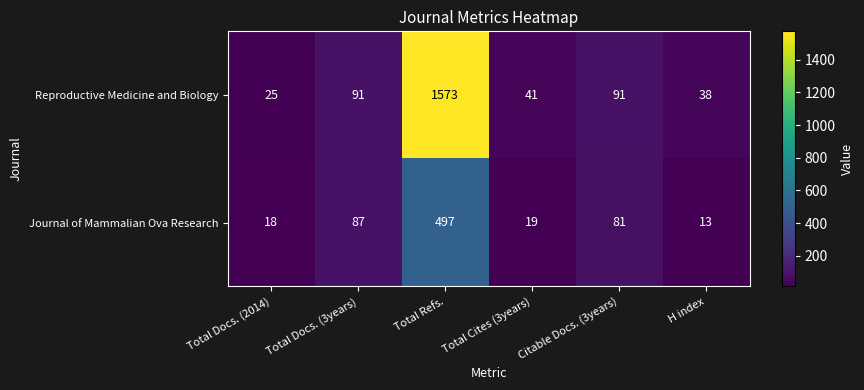

At Total Docs. (3years), list the series in order from smallest to largest.

Journal of Mammalian Ova Research, Reproductive Medicine and Biology